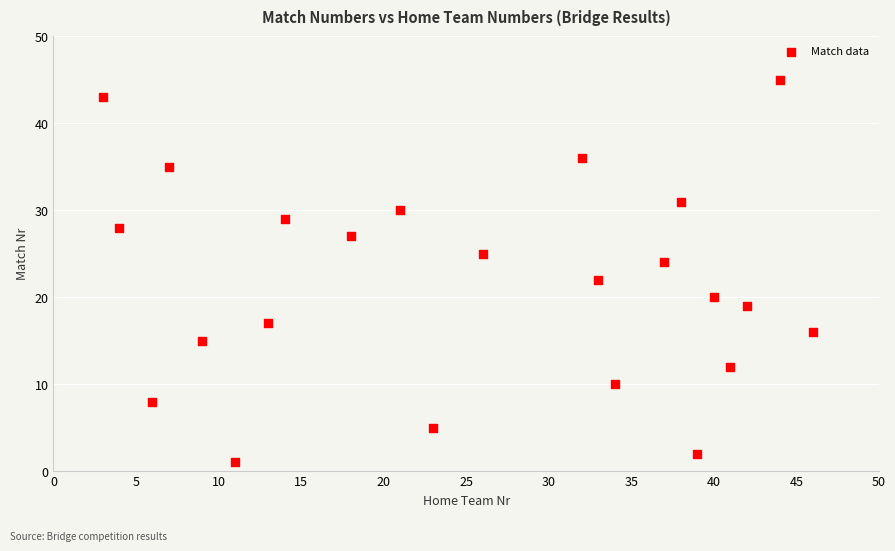

What is the range of Y values (max minus min)?

44